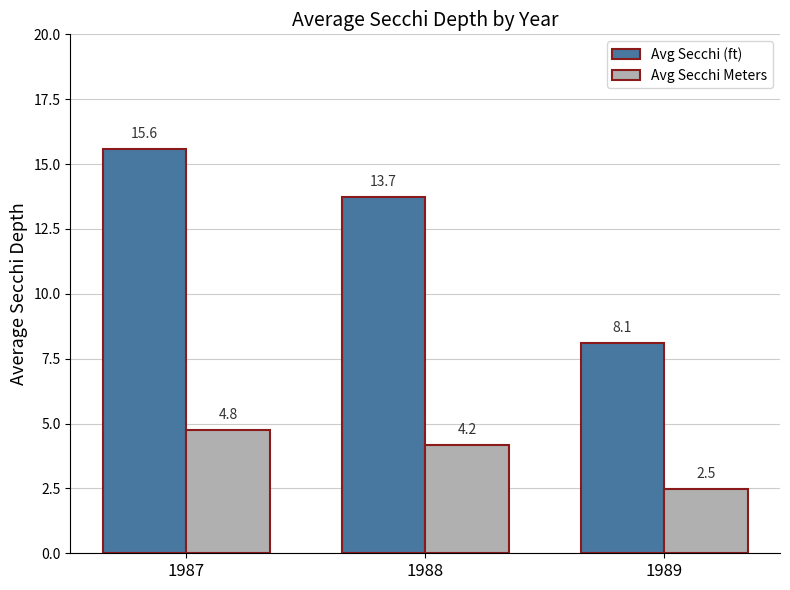

Rank the categories by Avg Secchi Meters value from highest to lowest.

1987, 1988, 1989